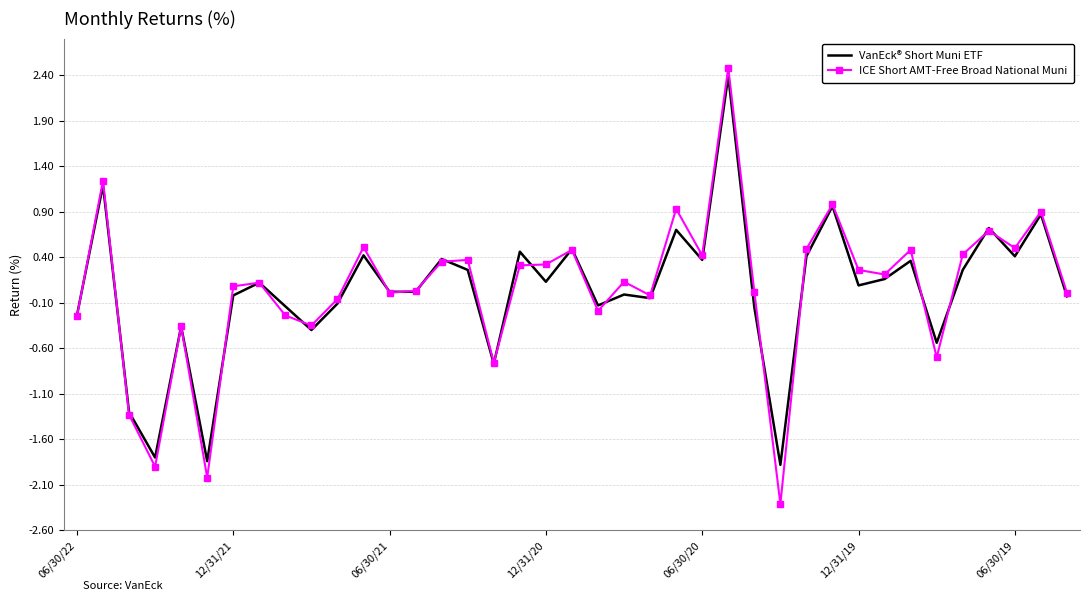

What is the maximum value for VanEck® Short Muni ETF?

2.4